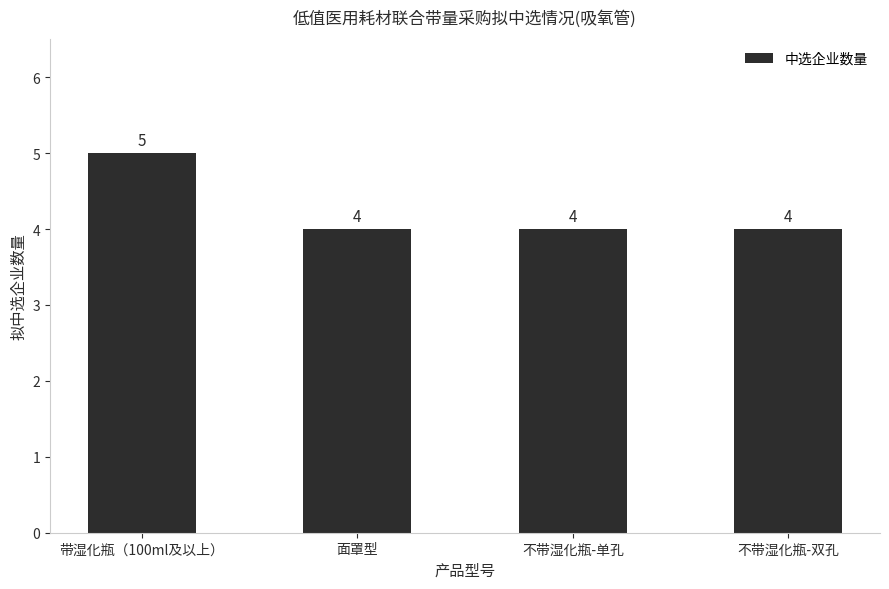

Read the value at 不带湿化瓶-单孔.

4